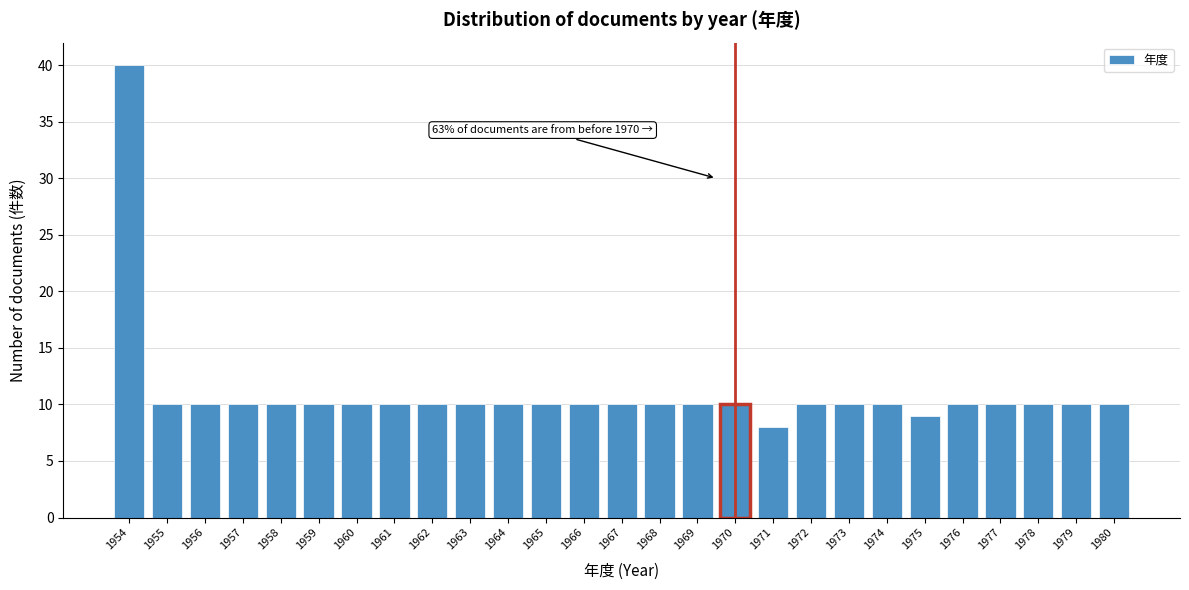

Reading right to left, extract all data points from this chart.

10	10	10	10	10	9	10	10	10	8	10	10	10	10	10	10	10	10	10	10	10	10	10	10	10	10	40